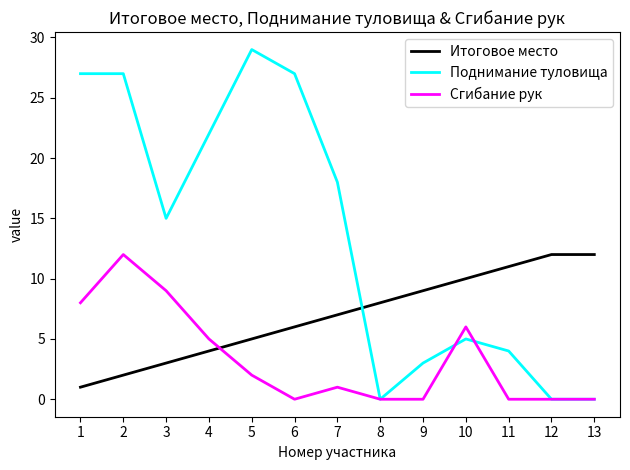

True or false: Итоговое место has a value of 5 at 5.

True